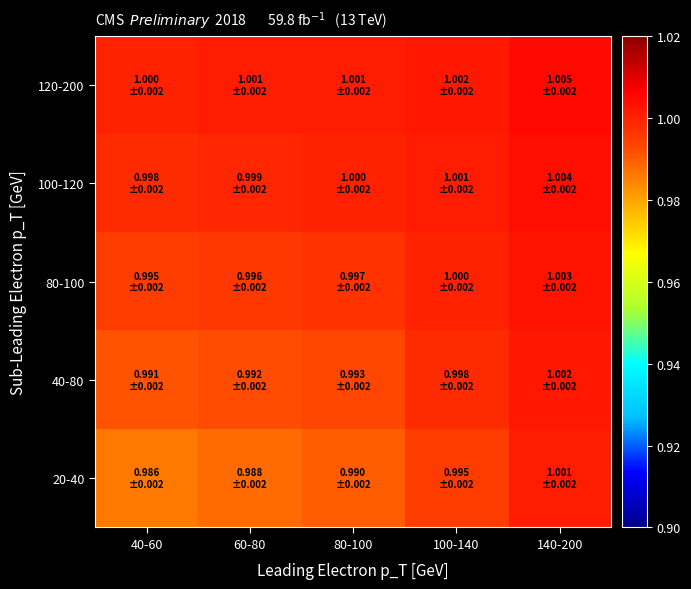

Reading left to right, list all the values displayed in this chart.

20-40: 40-60=1.0	60-80=1.0	80-100=1.0	100-140=1.0	140-200=1.0
40-80: 40-60=1.0	60-80=1.0	80-100=1.0	100-140=1.0	140-200=1.0
80-100: 40-60=1.0	60-80=1.0	80-100=1.0	100-140=1.0	140-200=1.0
100-120: 40-60=1.0	60-80=1.0	80-100=1.0	100-140=1.0	140-200=1.0
120-200: 40-60=1.0	60-80=1.0	80-100=1.0	100-140=1.0	140-200=1.0